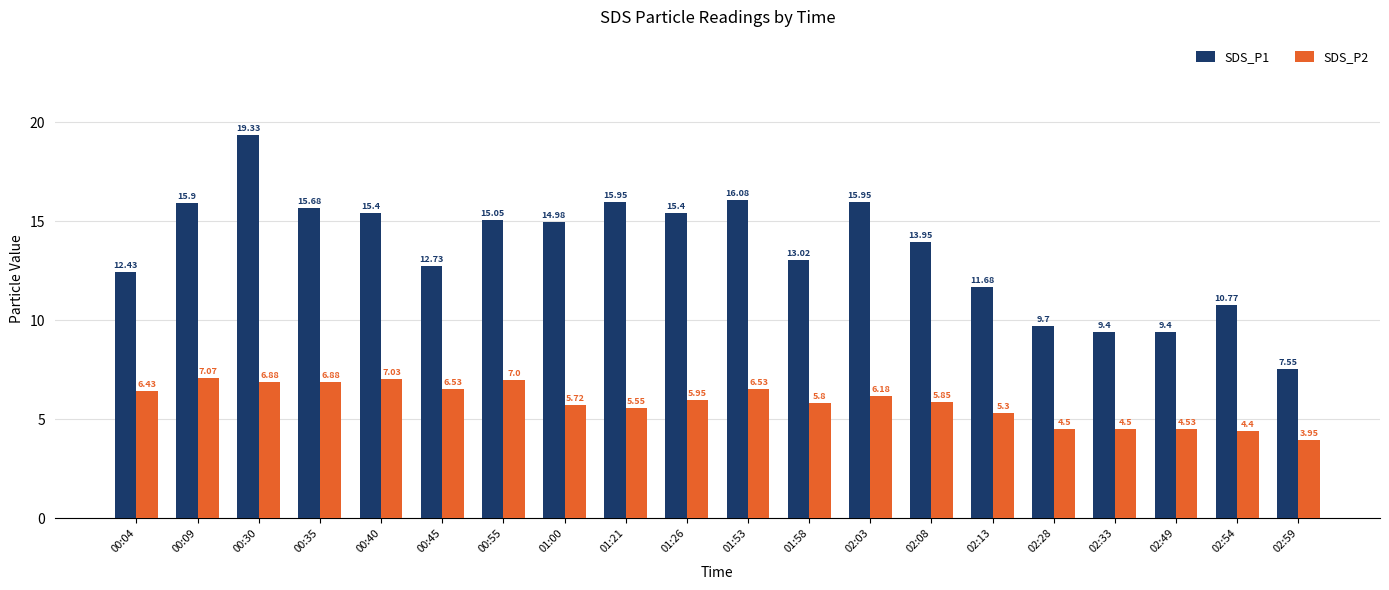

What is the average value of the SDS_P2 series?

5.8